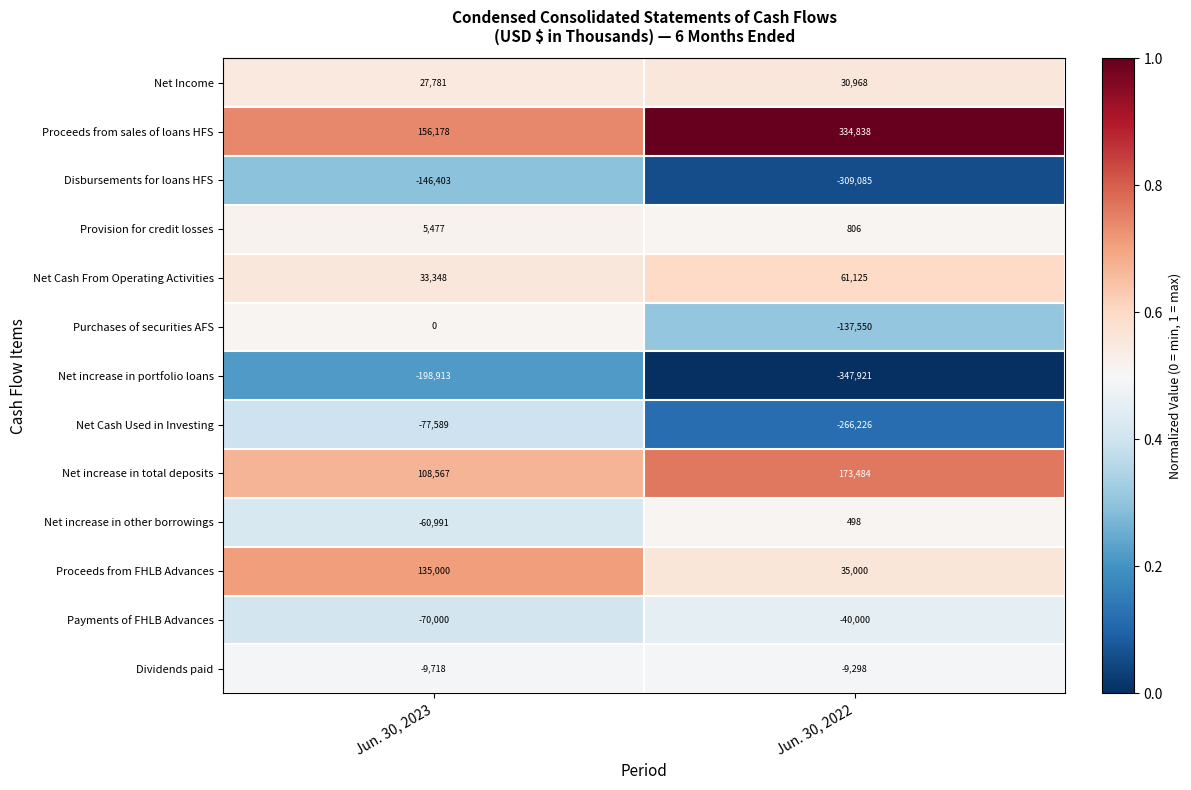

Reading left to right, what are all the values shown in this chart?

Net Income: 27781	30968
Proceeds from sales of loans HFS: 156178	334838
Disbursements for loans HFS: -146403	-309085
Provision for credit losses: 5477	806
Net Cash From Operating Activities: 33348	61125
Purchases of securities AFS: 0	-137550
Net increase in portfolio loans: -198913	-347921
Net Cash Used in Investing: -77589	-266226
Net increase in total deposits: 108567	173484
Net increase in other borrowings: -60991	498
Proceeds from FHLB Advances: 135000	35000
Payments of FHLB Advances: -70000	-40000
Dividends paid: -9718	-9298